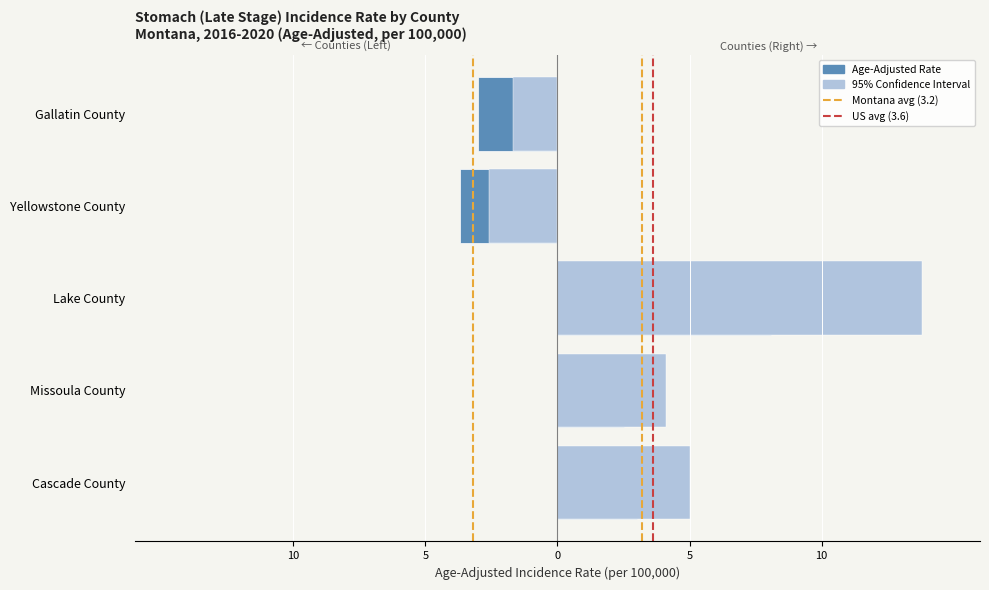

What is the total value across all series at 5?

2